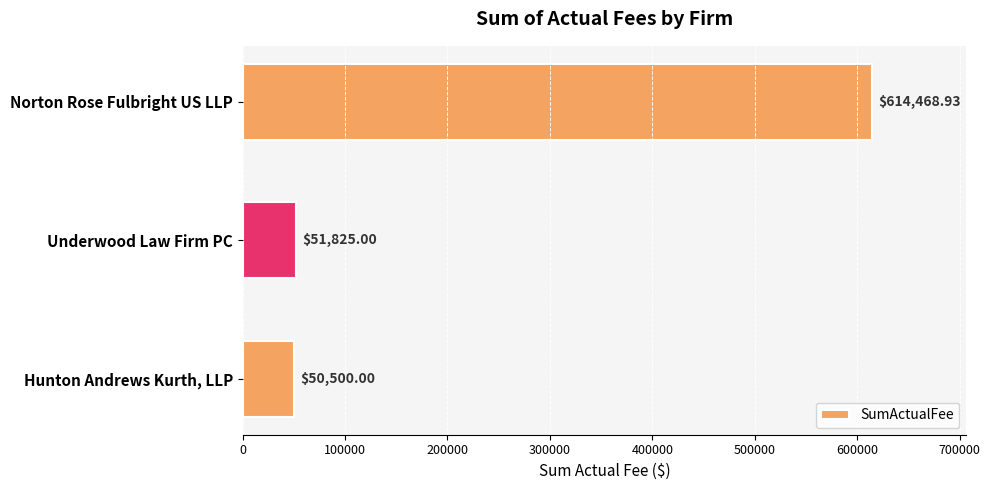

Which has a higher value, Hunton Andrews Kurth, LLP or Norton Rose Fulbright US LLP?

Norton Rose Fulbright US LLP